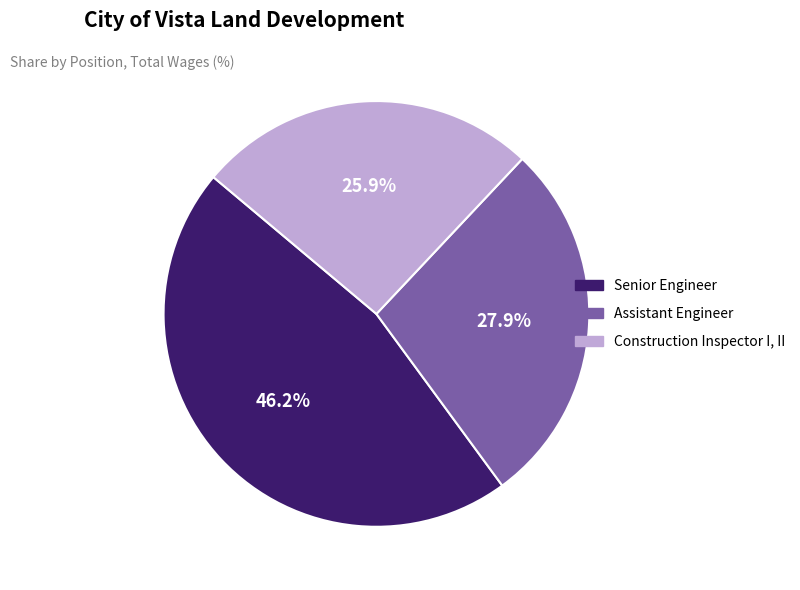

What is the ratio of the value at Construction Inspector I, II to the value at Assistant Engineer?

0.9